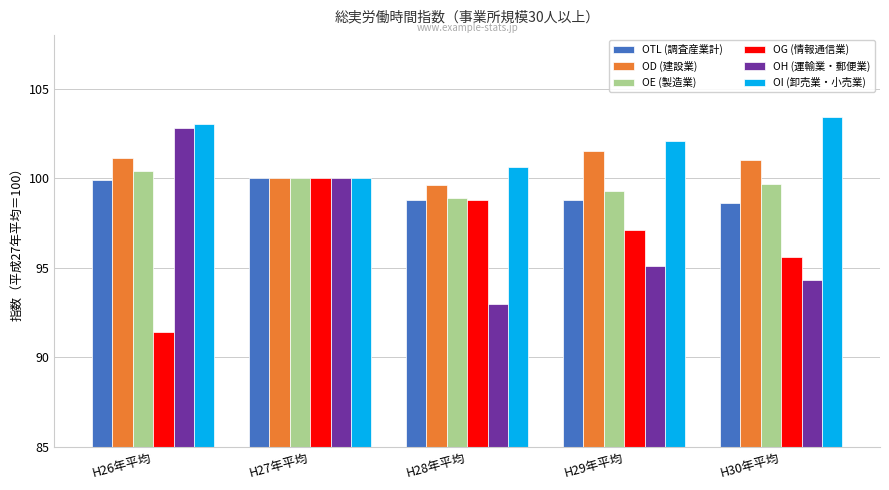

At which category does the chart reach its peak across all series?

H30年平均